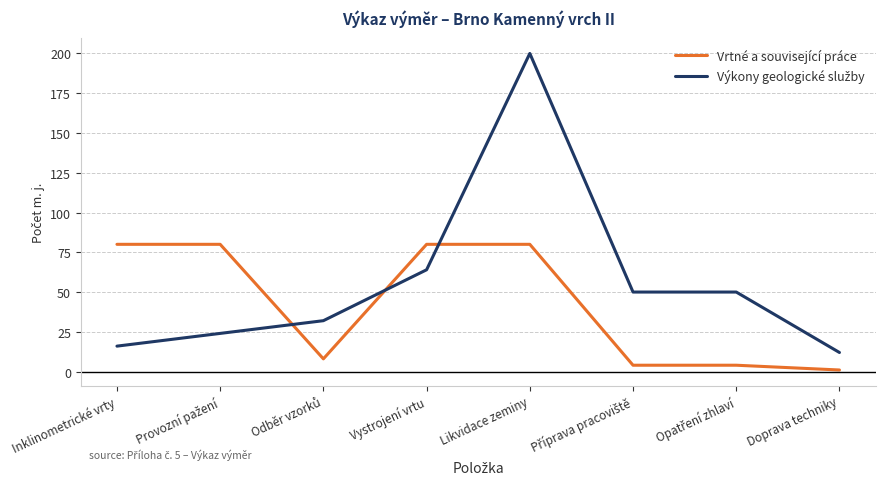

The value of Vrtné a související práce at Likvidace zeminy is 80. True or false?

True